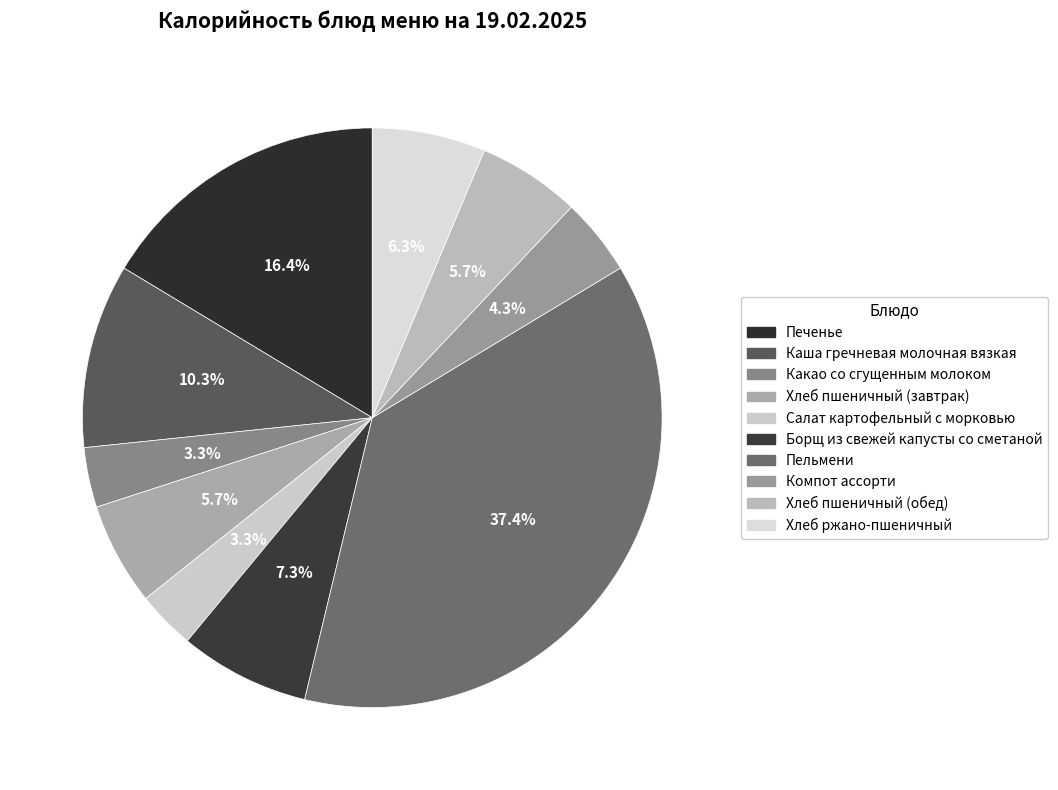

What is the change in value from Печенье to Хлеб ржано-пшеничный?

-164.8